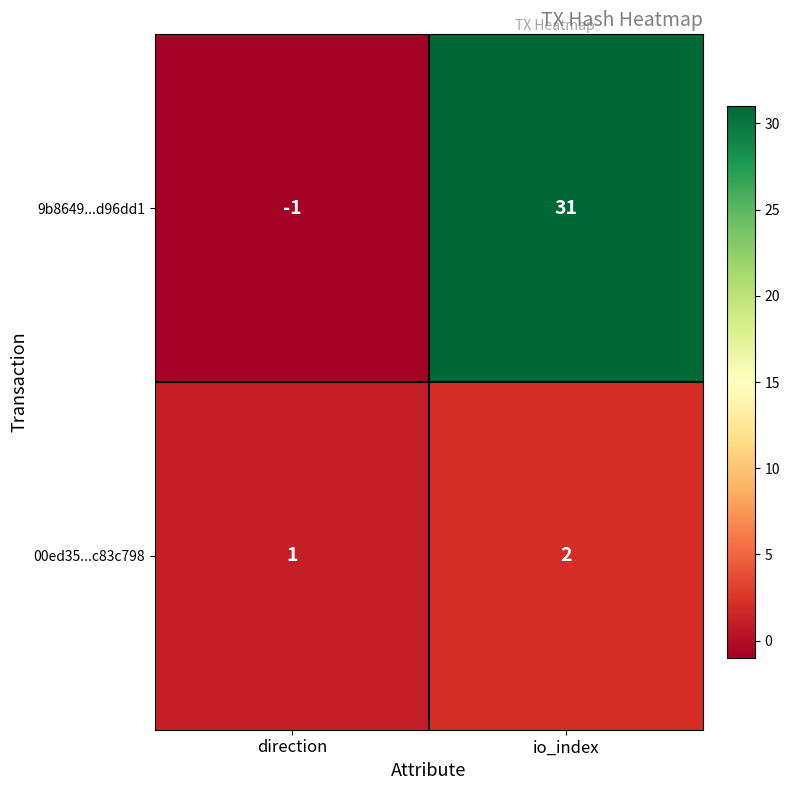

At which label is 00ed35...c83c798 closest to 1?

direction